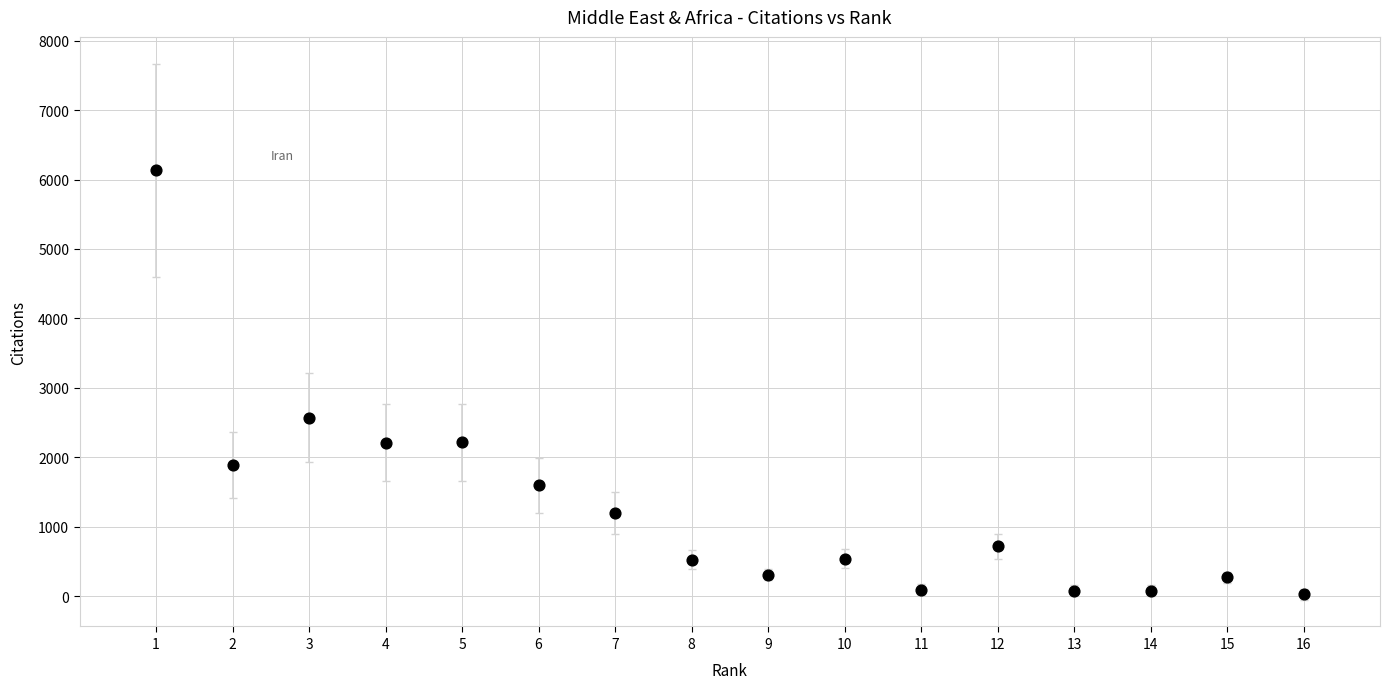

What Y value in the scatter plot is closest to 3083?

2571